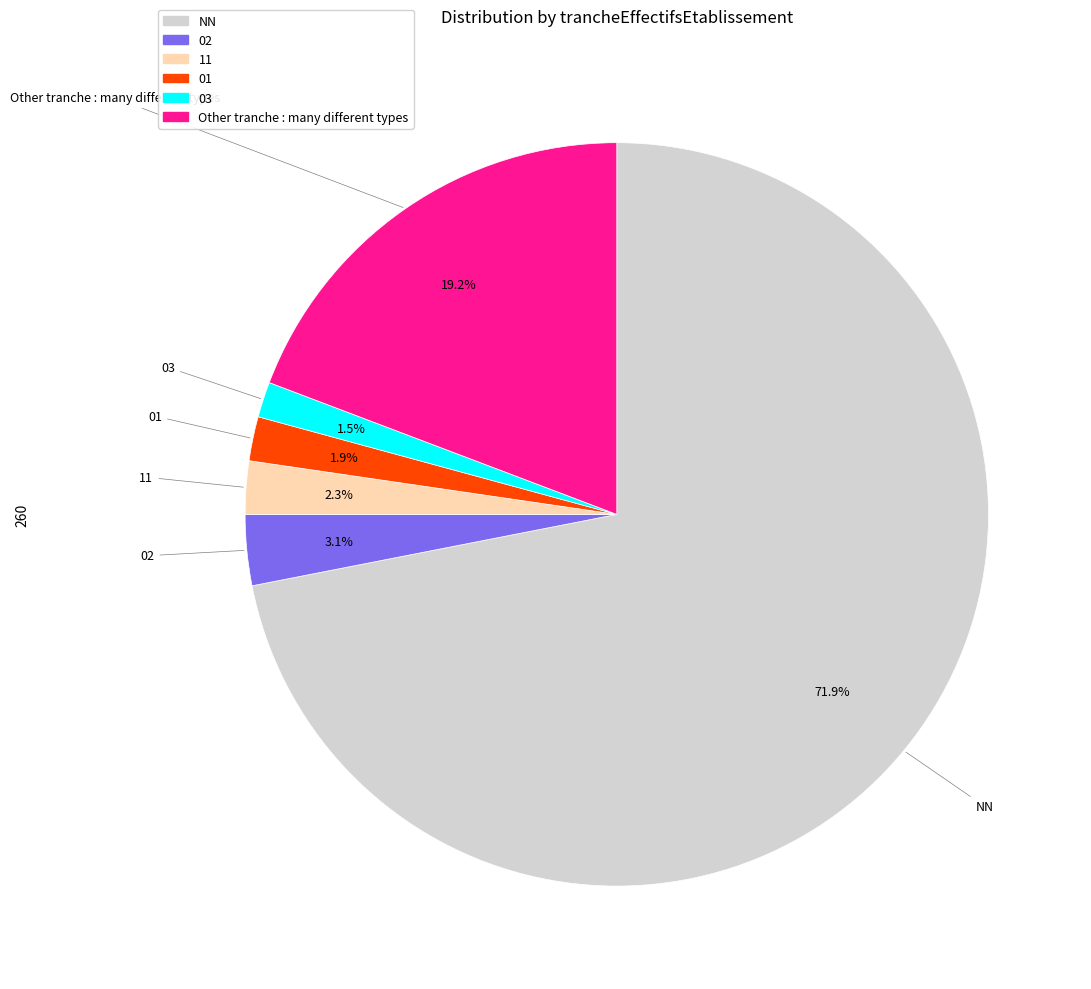

True or false: Other accounts for 30% of the total.

False